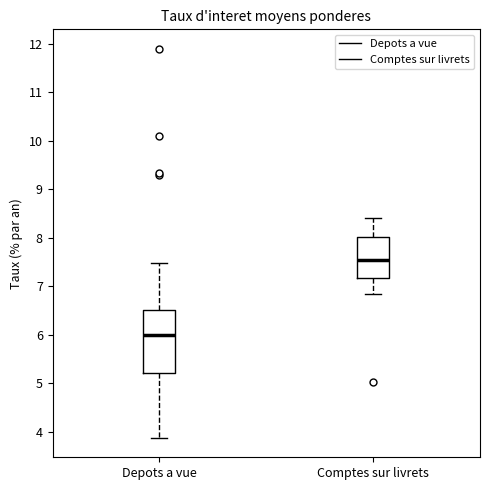

Comparing the boxes themselves (not the whiskers), which one is the tallest?

Depots a vue